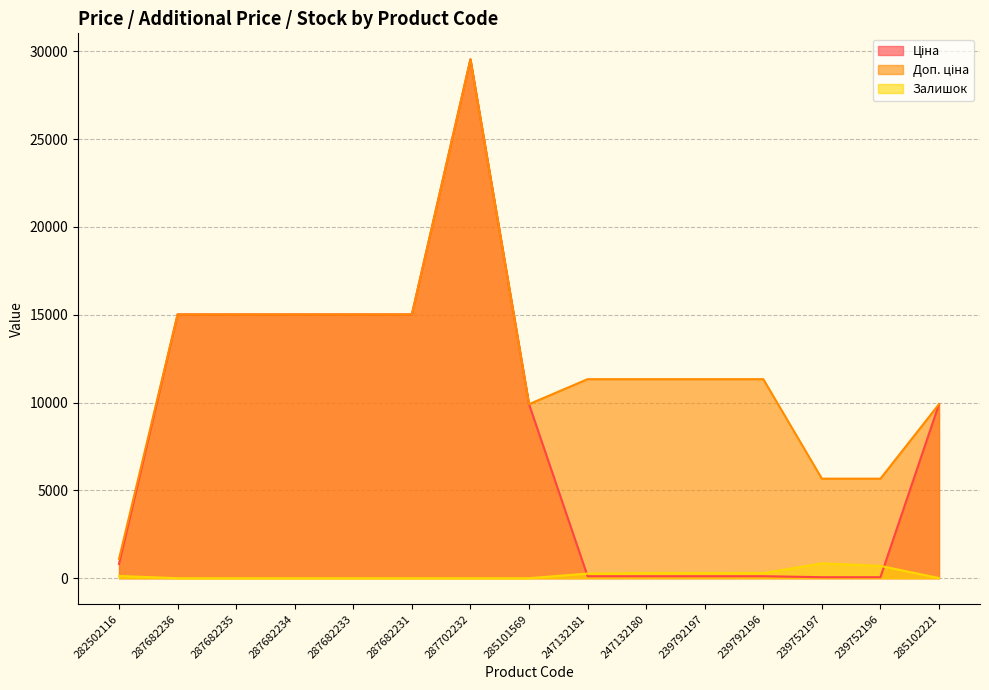

True or false: Залишок and Доп. ціна cross at least once.

False